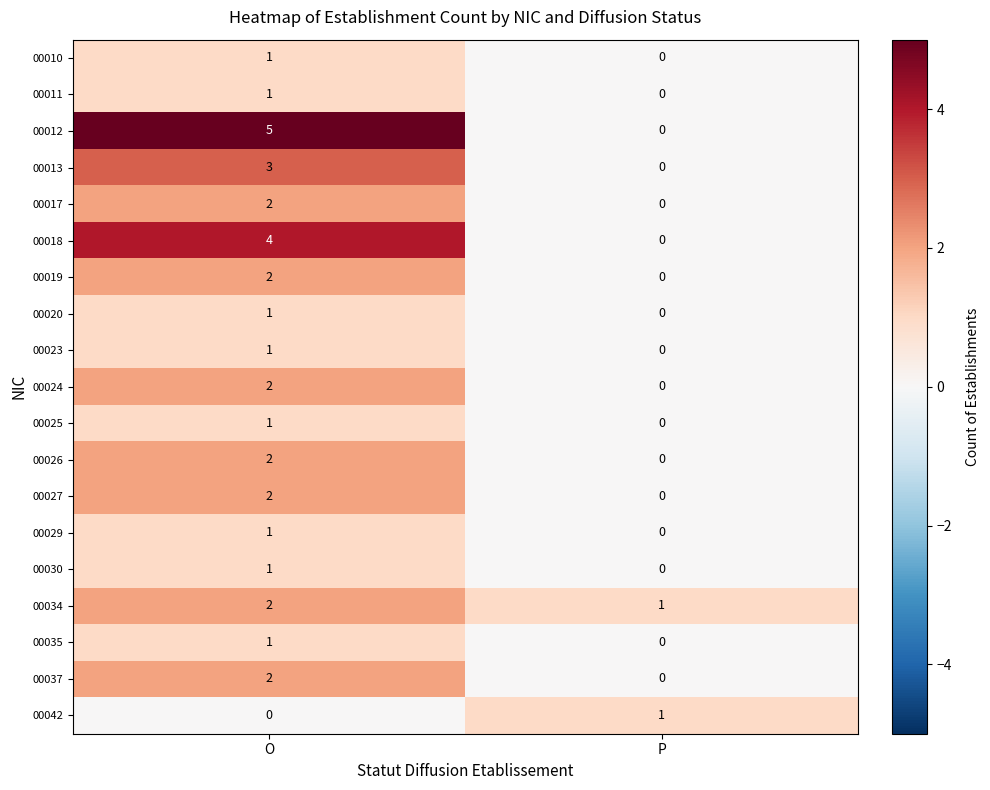

Which label corresponds to the largest value in the chart?

O